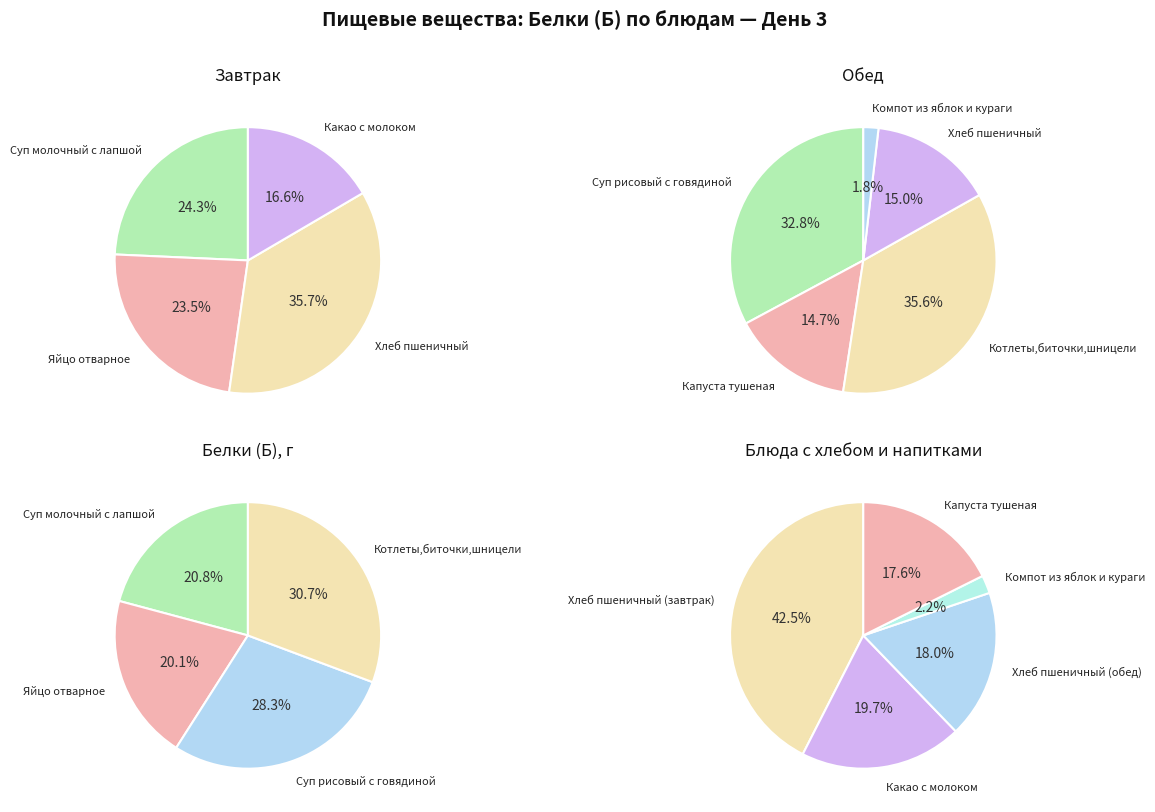

Does Суп рисовый с говядиной account for over 50% of the chart?

No